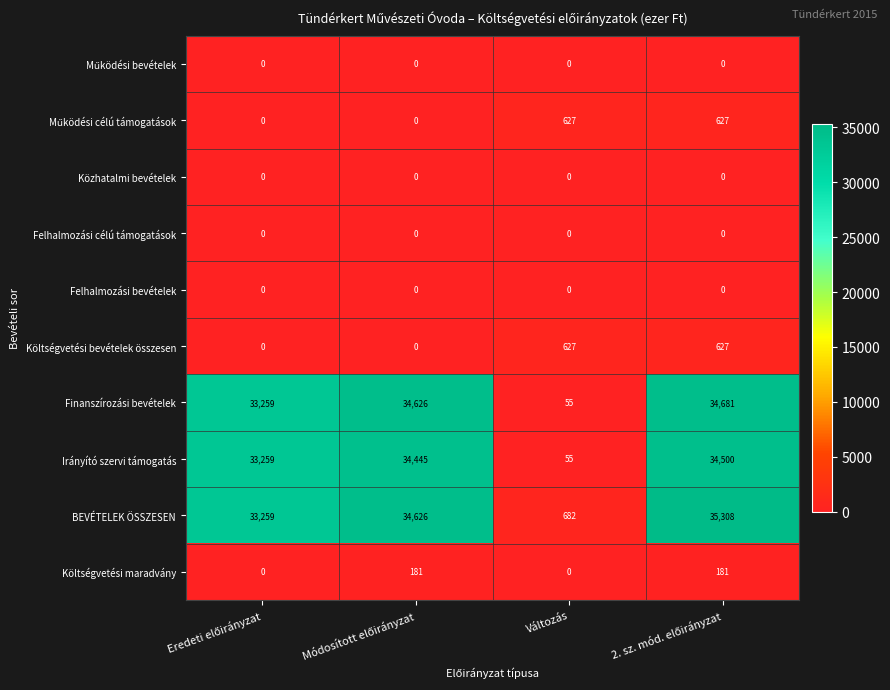

What is the maximum value for Irányító szervi támogatás?

34500